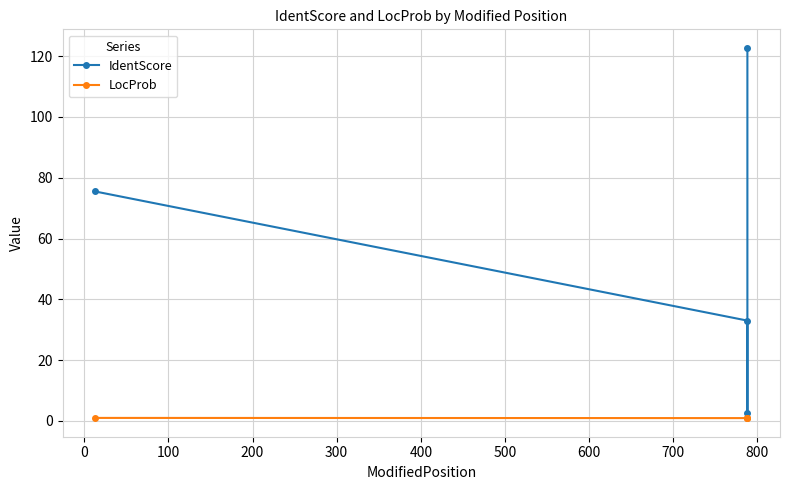

True or false: LocProb has more than 2 interior local peaks.

False